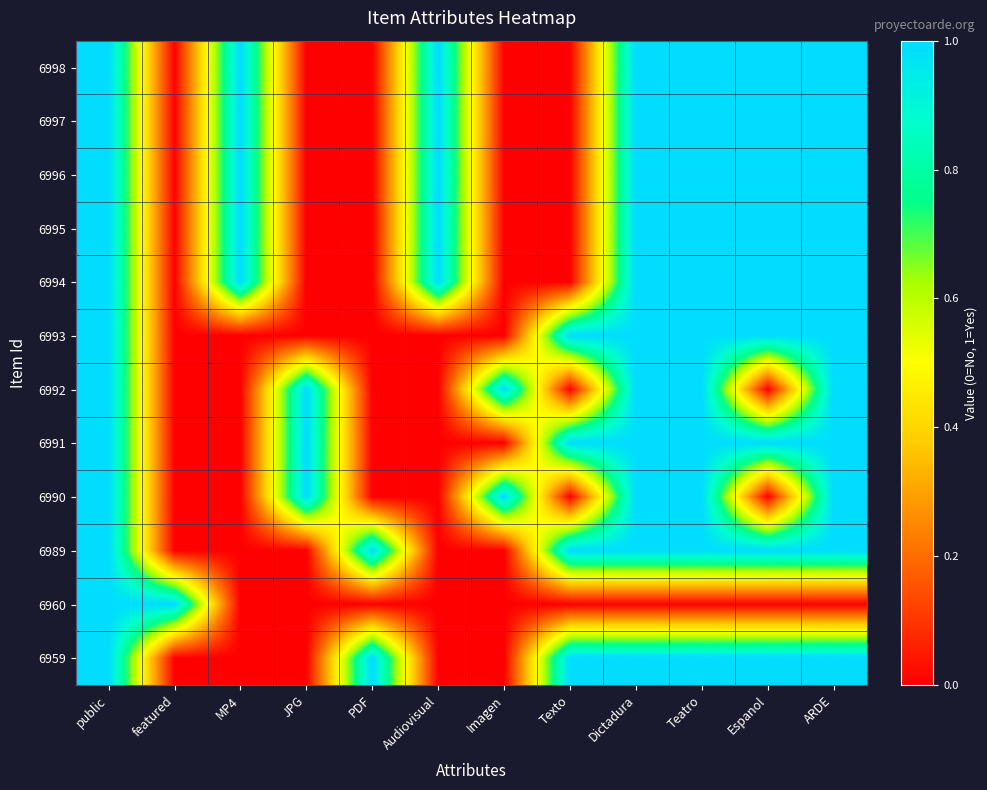

List the series in order of their peak value, lowest first.

6998, 6997, 6996, 6995, 6994, 6993, 6992, 6991, 6990, 6989, 6960, 6959